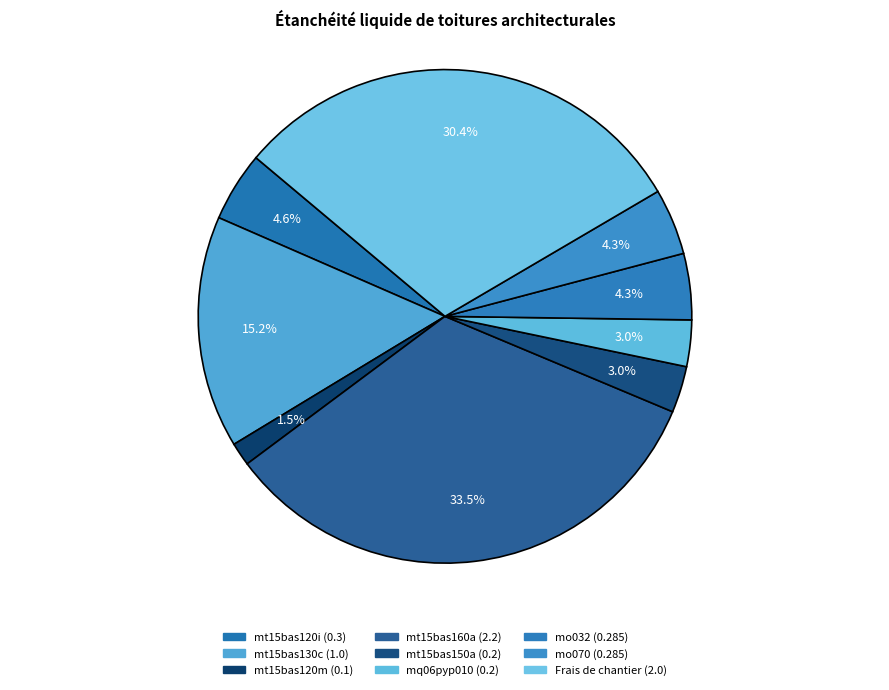

How many slices are in this pie chart?

9